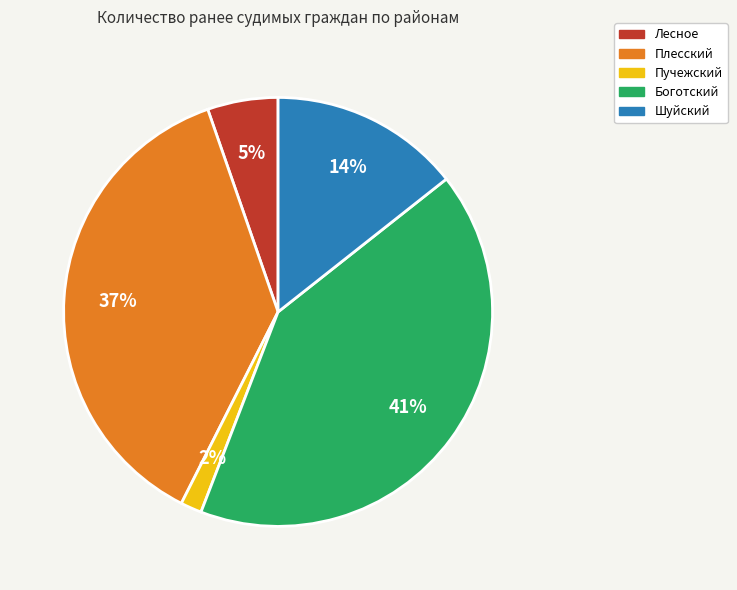

Is it true that Плесский is 37% of the pie?

True